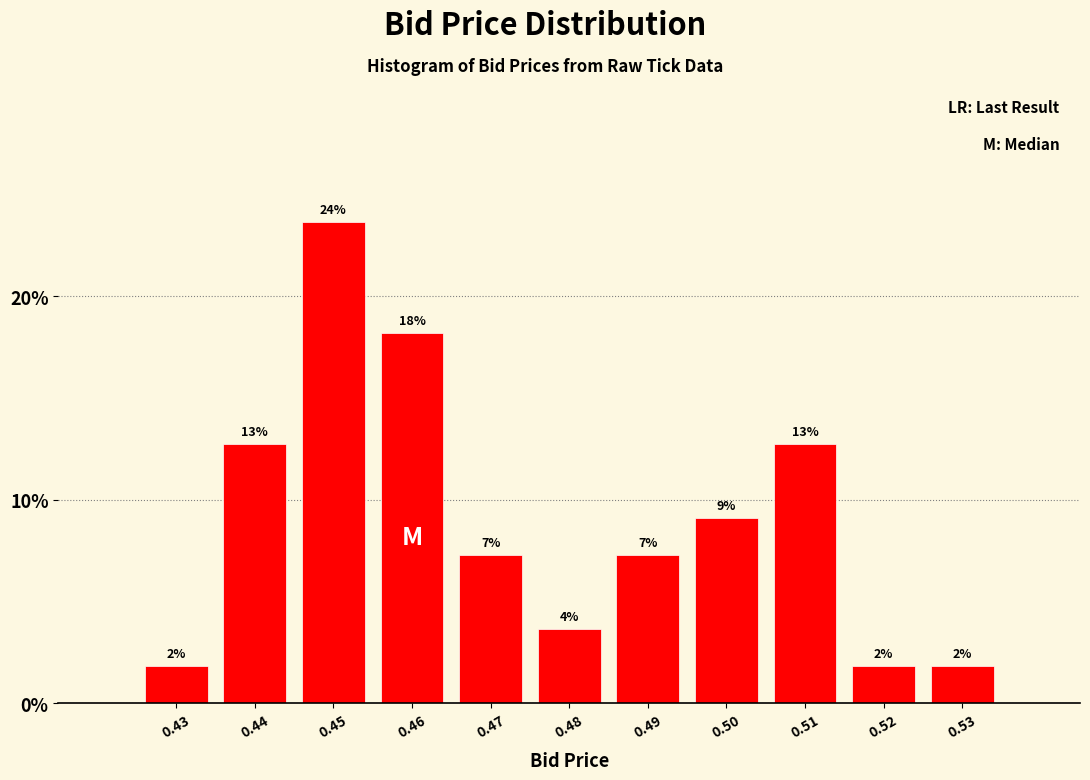

How many bars are there in total?

11